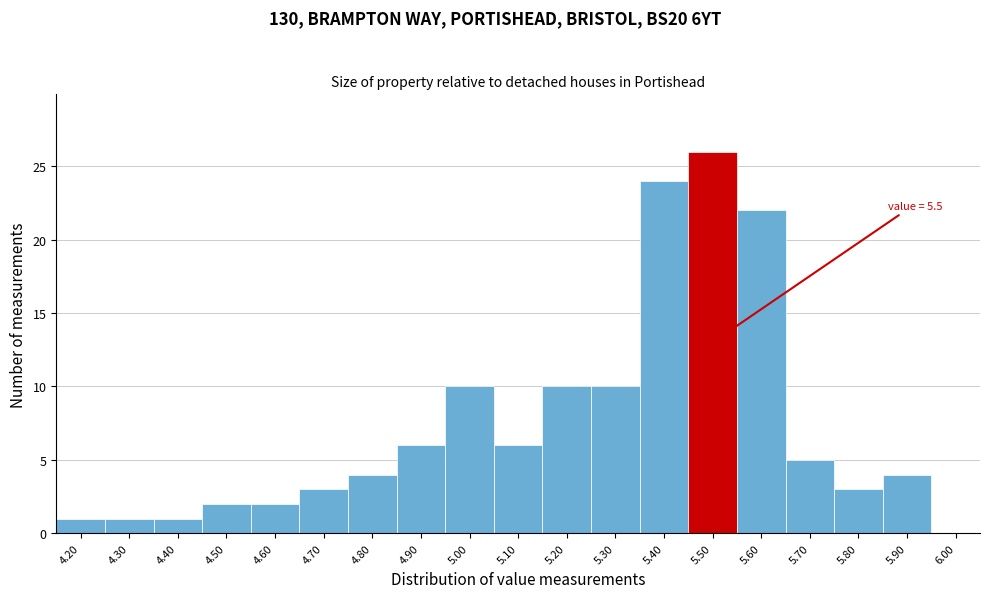

Over which range of the x-axis is the bar tallest?

5.45 to 5.55